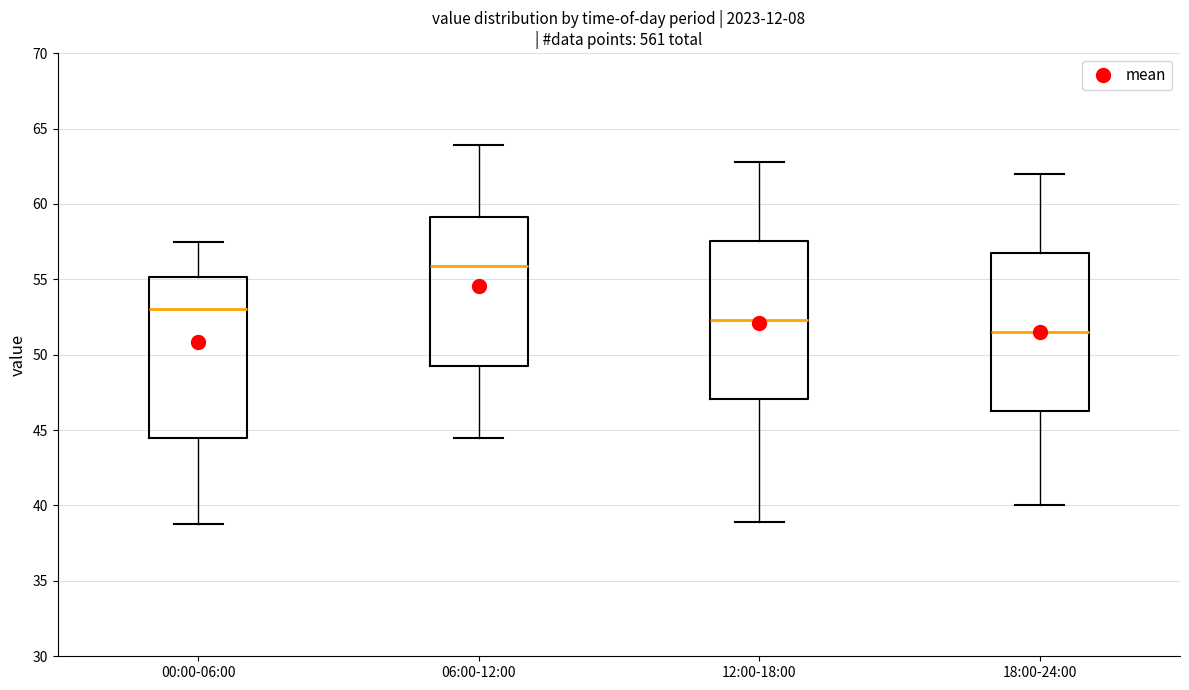

Reading left to right, transcribe this box plot: for each box, give where its median line is, the range the box spans, and where its two whiskers end, as read against the y-axis. The values are not printed on the chart, so give them approximately, as read against the axis.

00:00-06:00: median 53.0, box 44.5 to 55.0, whiskers 39.0 to 57.5
06:00-12:00: median 56.0, box 49.5 to 59.0, whiskers 44.5 to 64.0
12:00-18:00: median 52.5, box 47.0 to 57.5, whiskers 39.0 to 63.0
18:00-24:00: median 51.5, box 46.5 to 57.0, whiskers 40.0 to 62.0